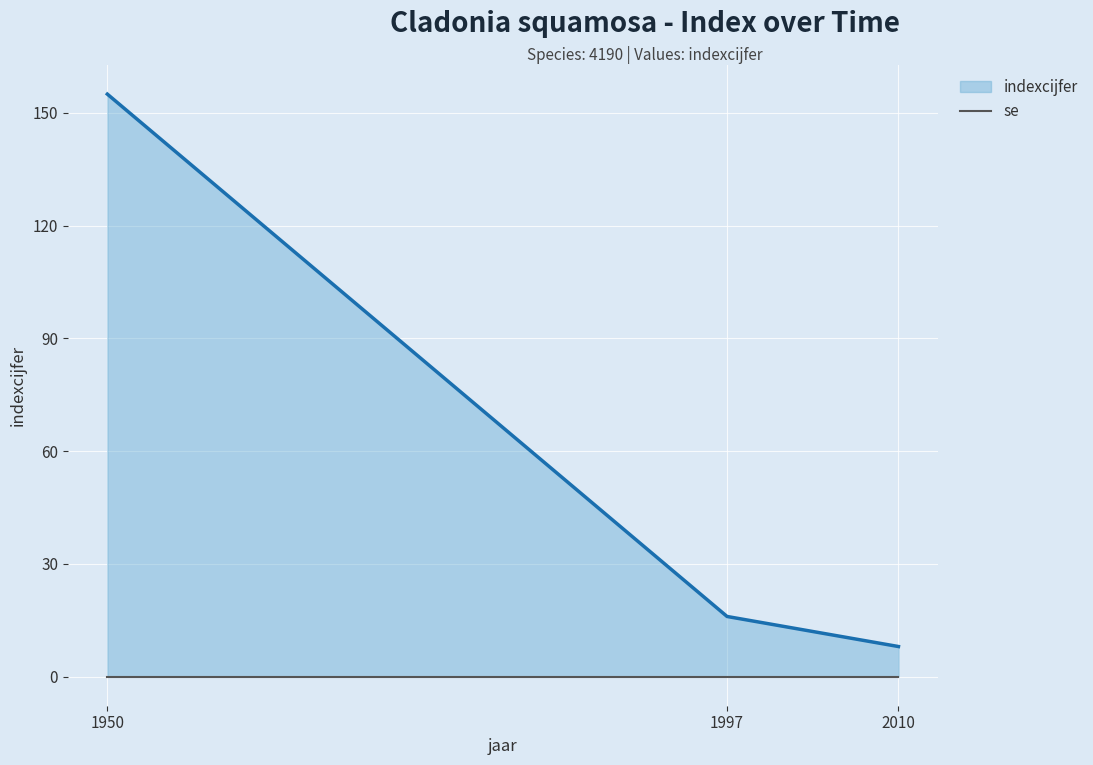

What is the sum of the values at 1997 and 1950?

171